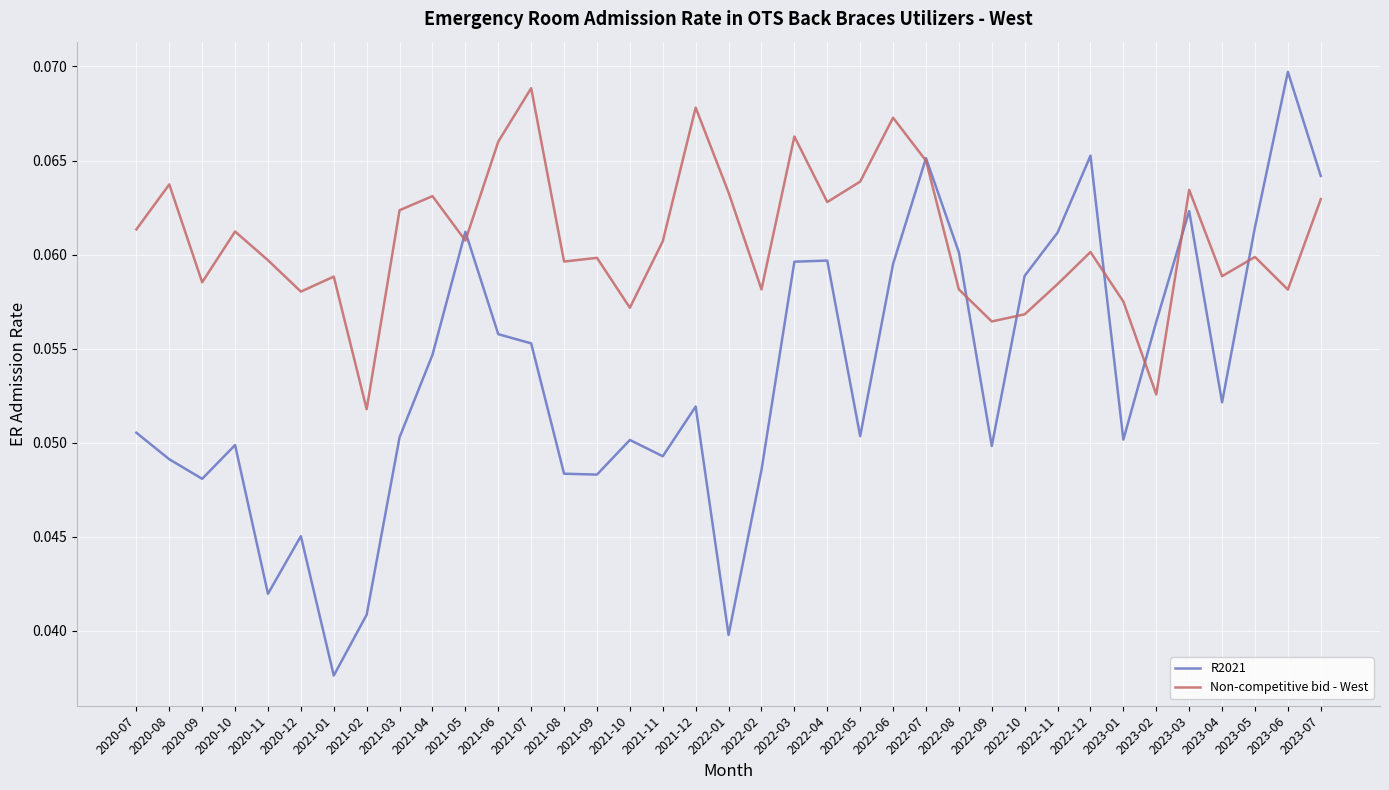

How many times do R2021 and Non-competitive bid - West cross each other?

9